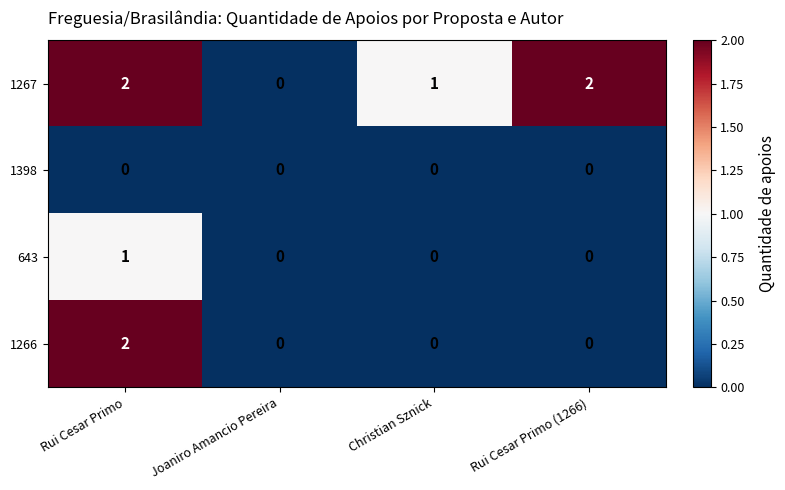

What is the sum of all 1267 values?

5